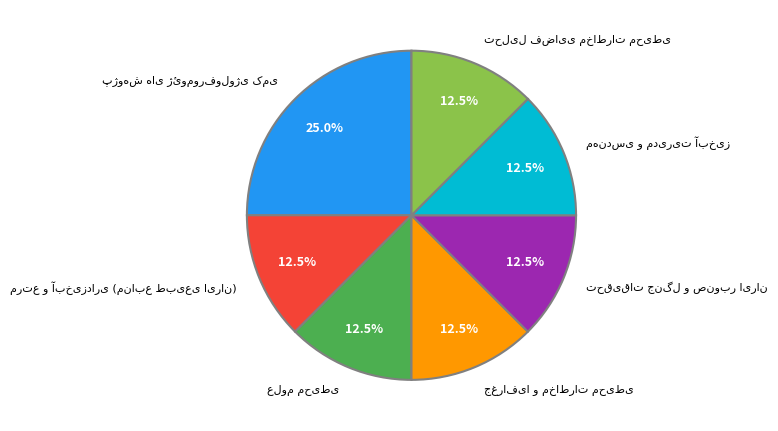

Is there any slice that represents more than half of the pie?

No